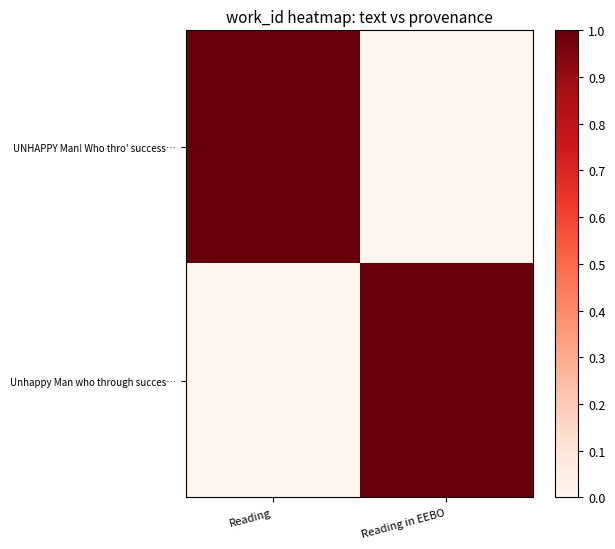

What is the total value across all series at Reading in EEBO?

1